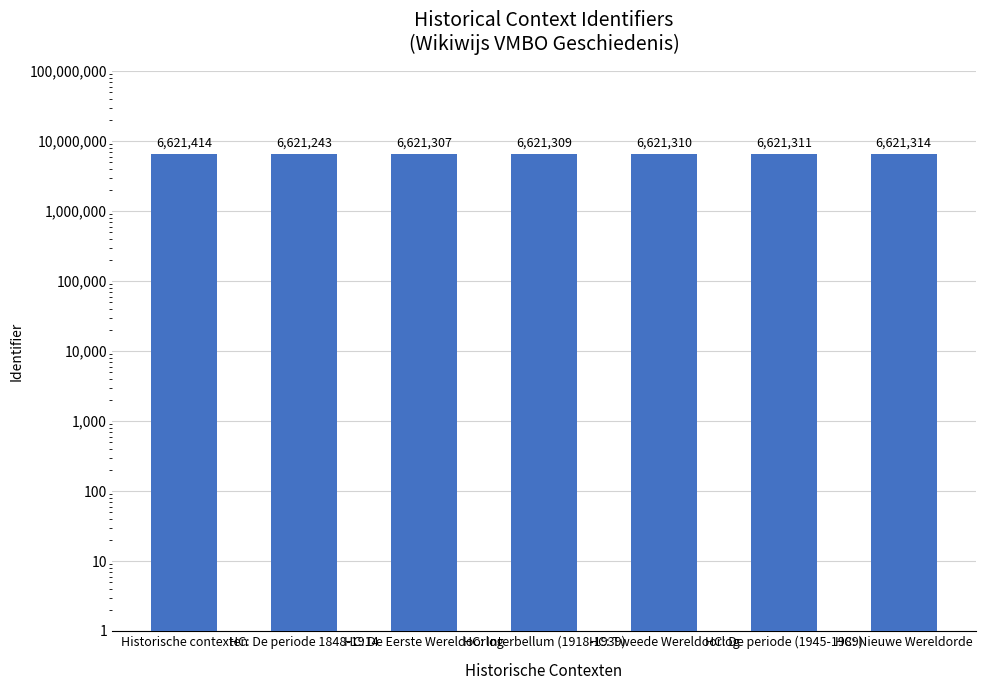

Between HC: Interbellum (1918-1939) and HC: De Eerste Wereldoorlog, which is larger?

HC: Interbellum (1918-1939)